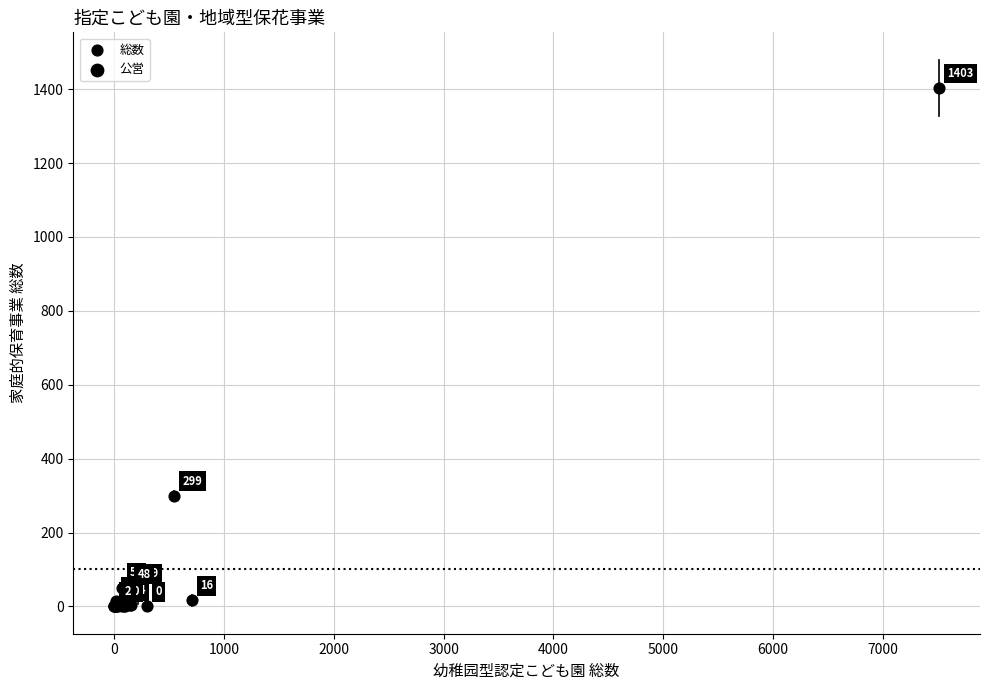

What Y value in the scatter plot is closest to 701?

299